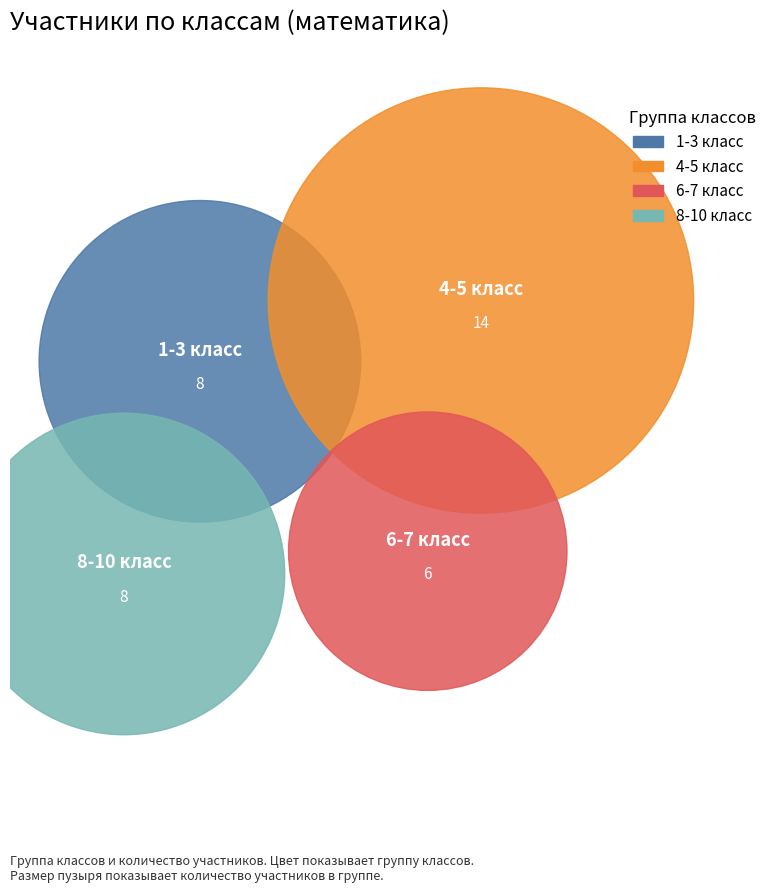

Is the sum of 8 and 2 greater than half?

No